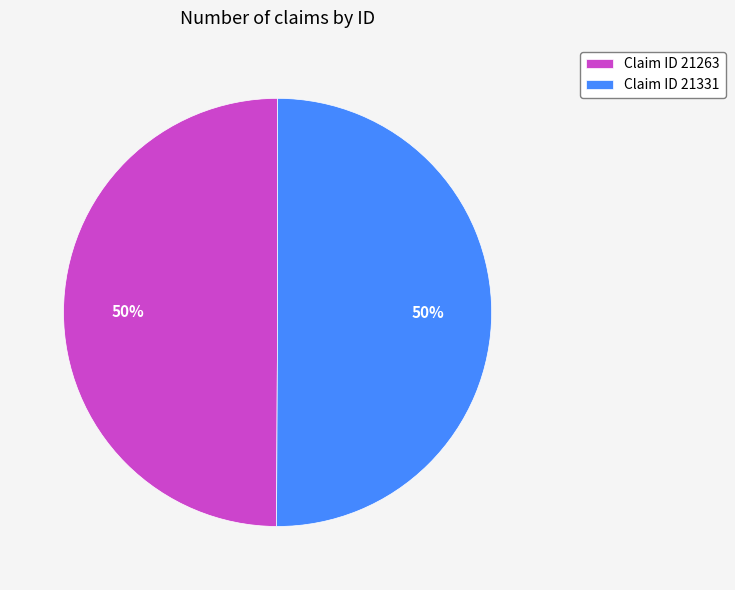

Is the sum of Claim ID 21331 and Claim ID 21263 greater than half?

Yes